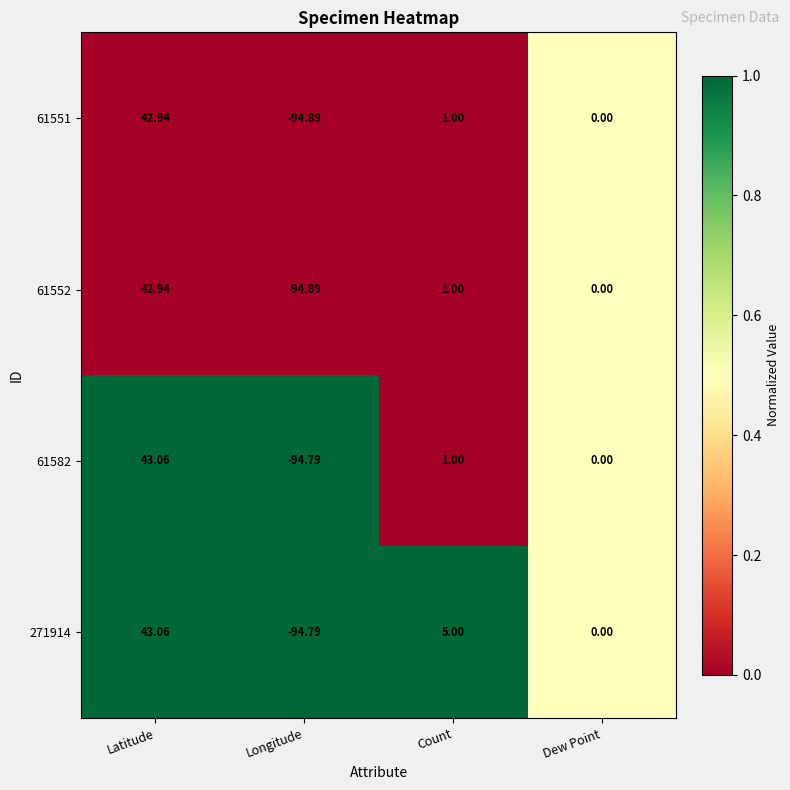

At which category is the sum across all series the highest?

Latitude